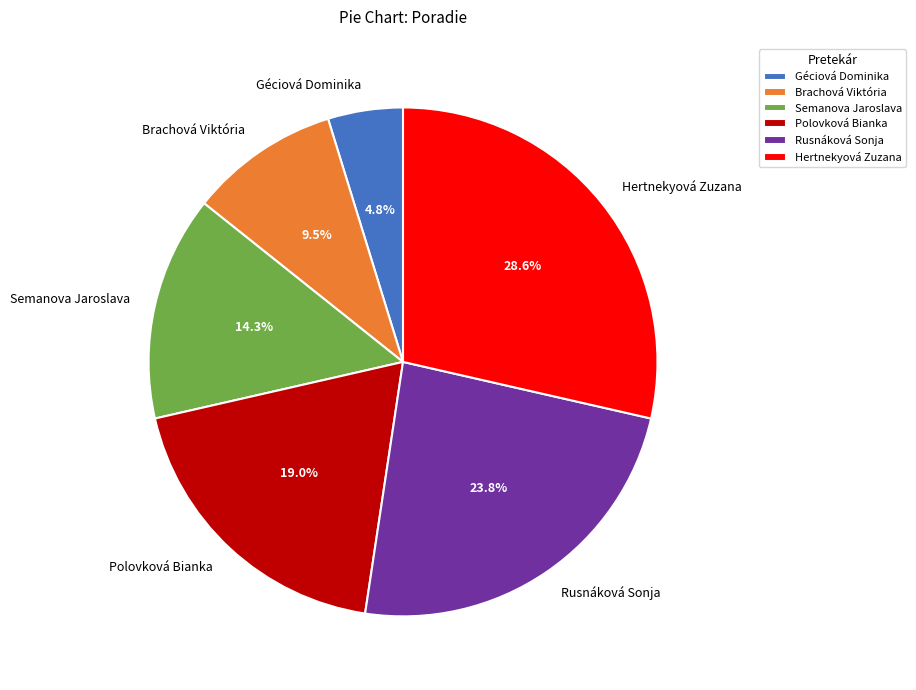

How many segments does this pie chart have?

6